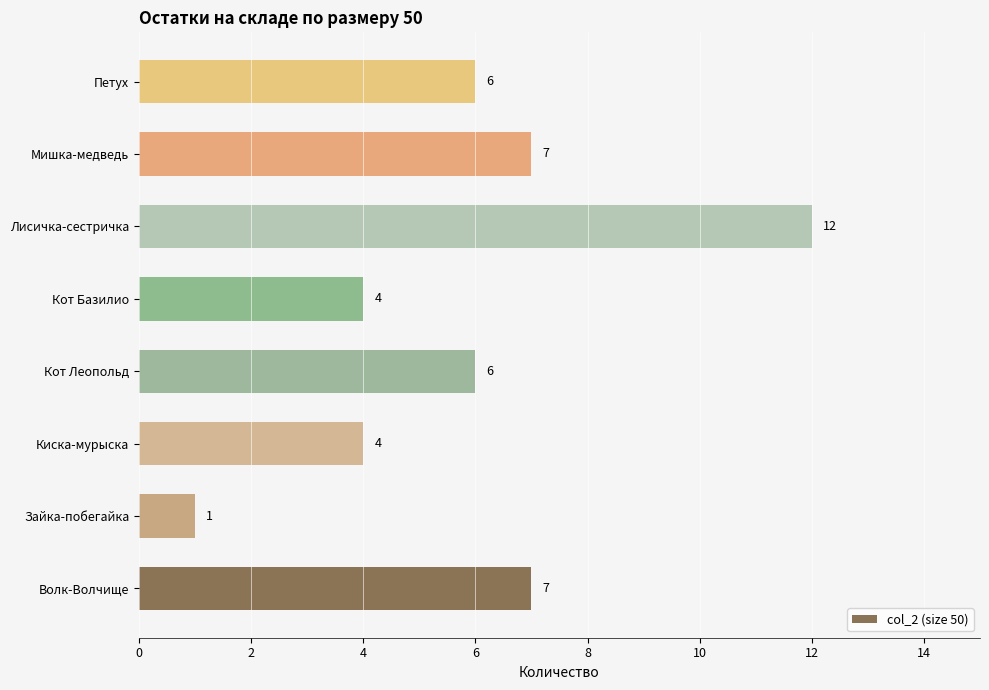

What is the ratio of the value at Кот Леопольд to the value at Киска-мурыска?

1.5